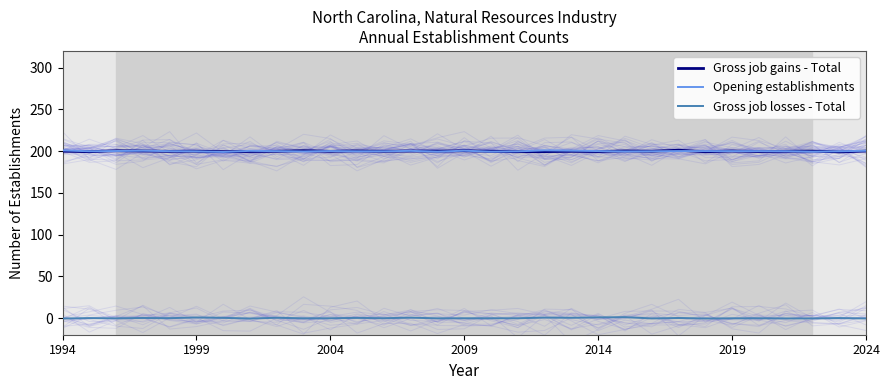

True or false: Gross job gains - Total and Gross job losses - Total cross at least once.

False